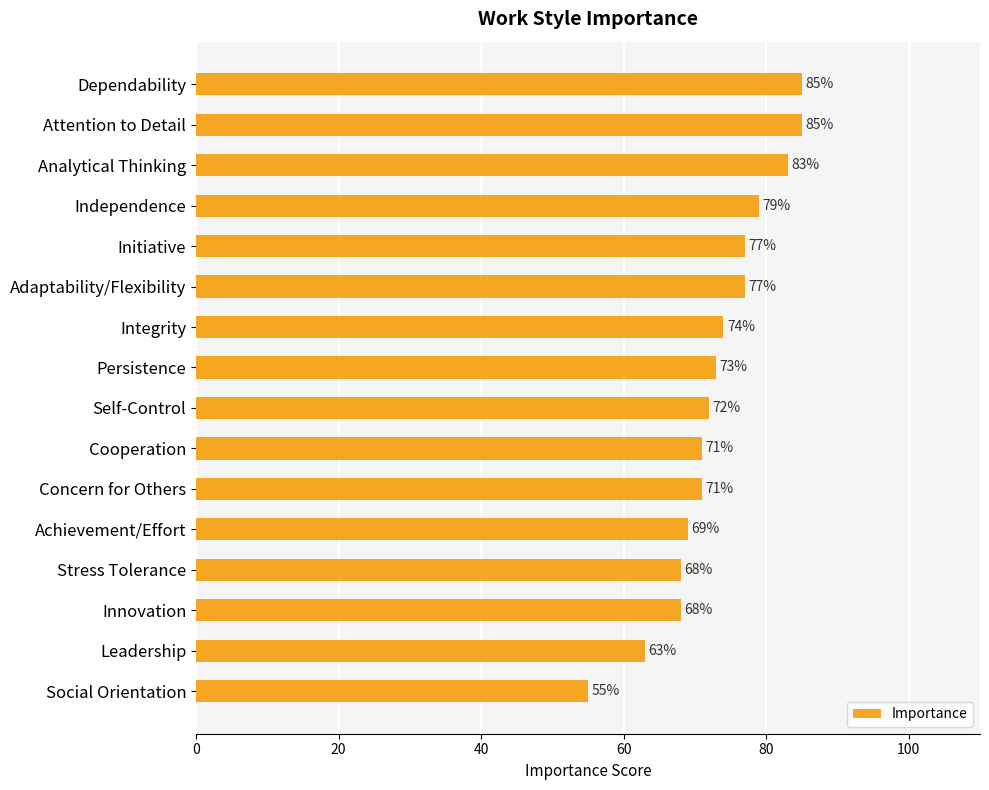

Reading top to bottom, what are all the values shown in this chart?

85	85	83	79	77	77	74	73	72	71	71	69	68	68	63	55